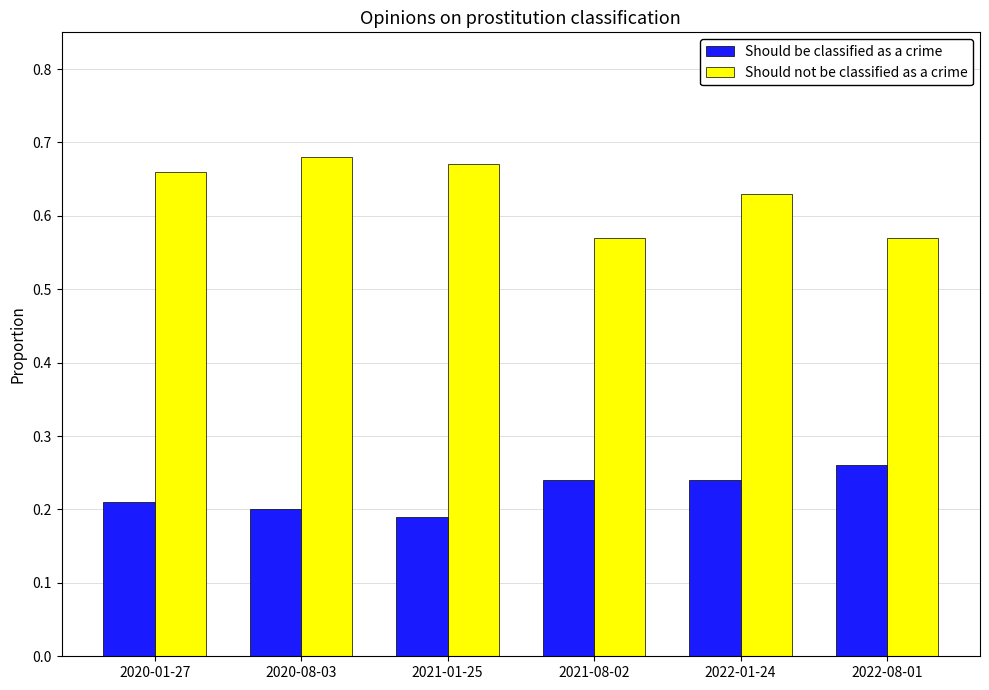

Rank the series by their average value, from highest to lowest.

Should not be classified as a crime, Should be classified as a crime